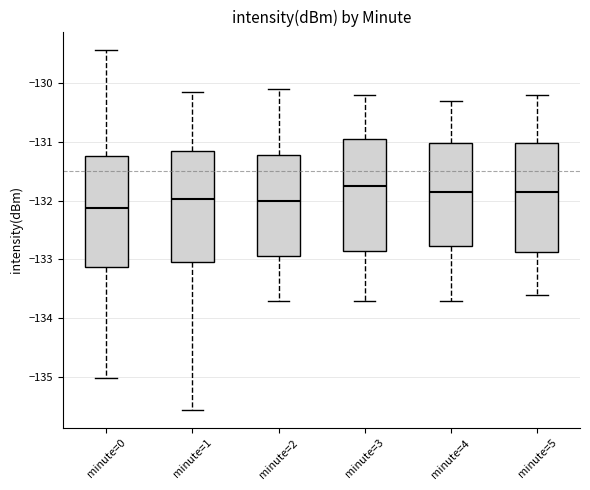

Where does the median line of the box for minute=5 sit on the y-axis? The values are not printed on the chart, so give them approximately, as read against the axis.

-131.8